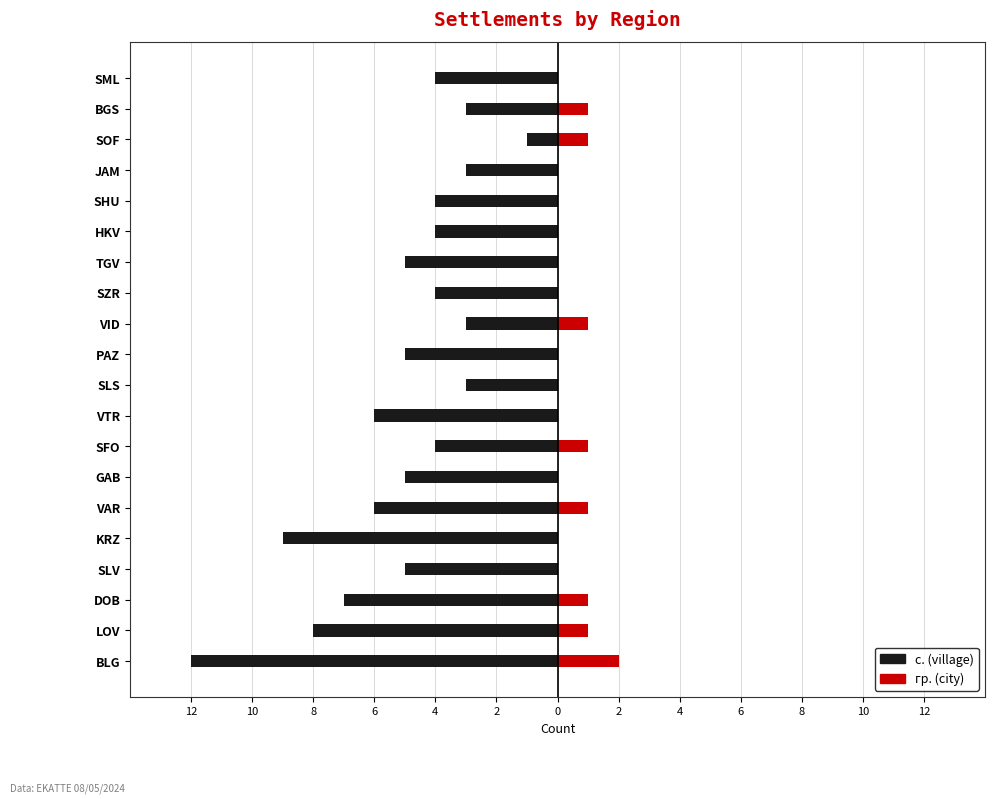

What are all the series names shown in the legend?

с. (village), гр. (city)